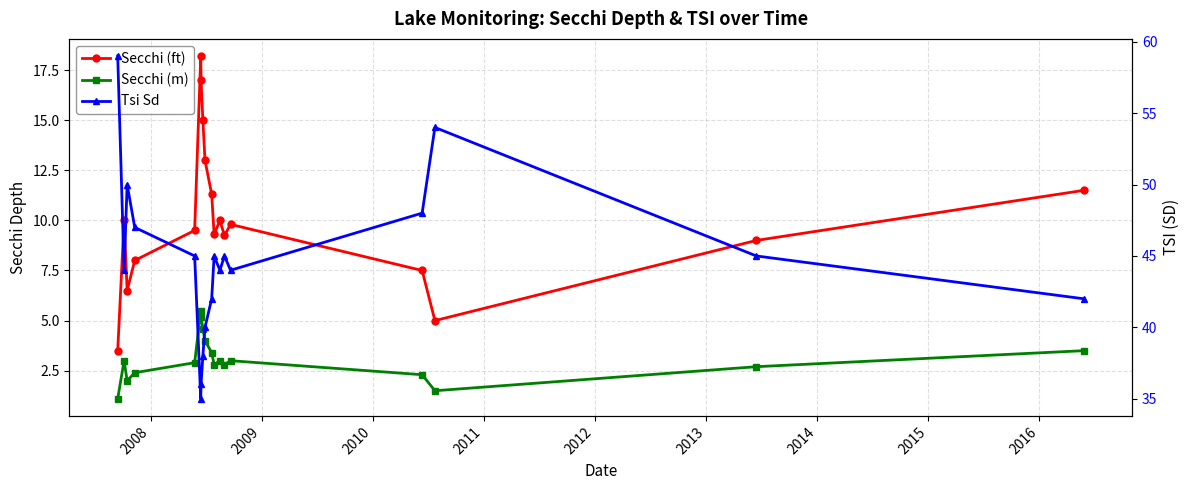

What are all the series names shown in the legend?

Secchi (ft), Secchi (m), Tsi Sd